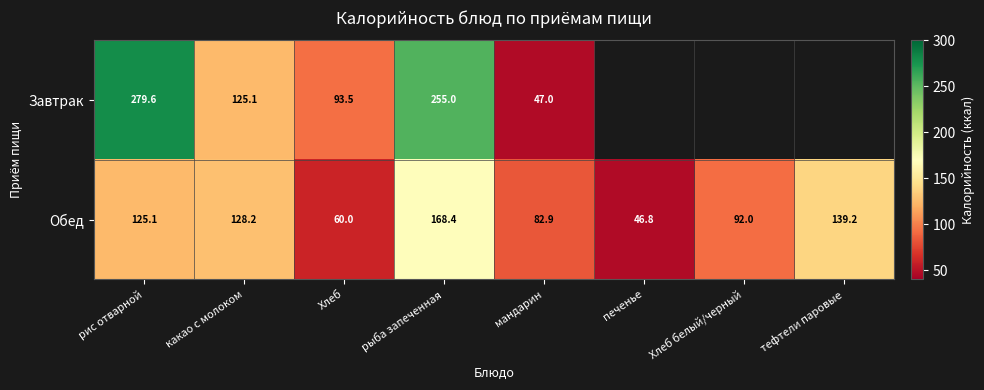

The Обед series shows 92.0 at Хлеб белый/черный. True or false?

True